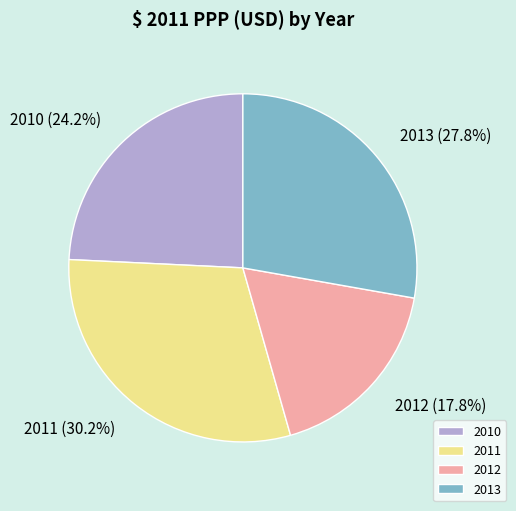

What percentage do 2013 and 2010 together represent?

52.0%